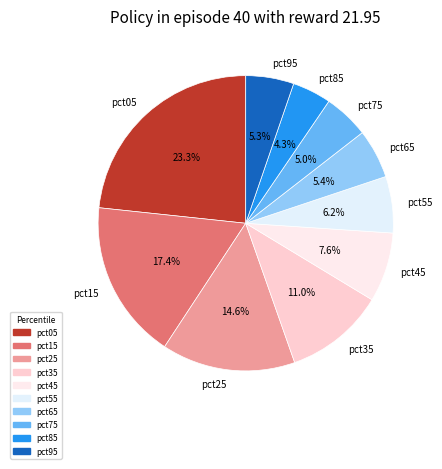

Is there a majority slice in this chart?

No